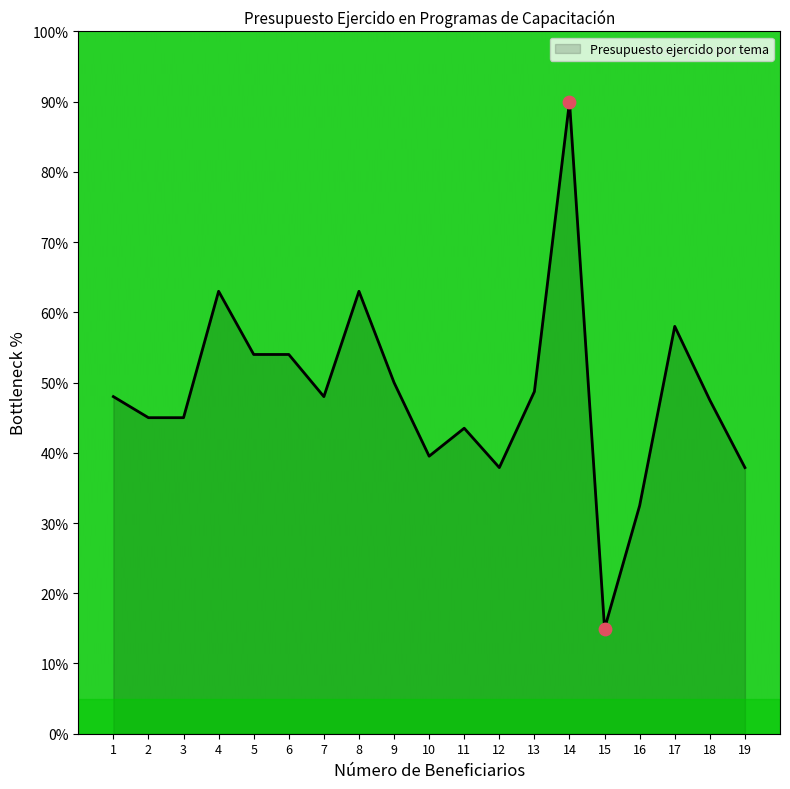

What is the ratio of the value at 6 to the value at 17?

0.9